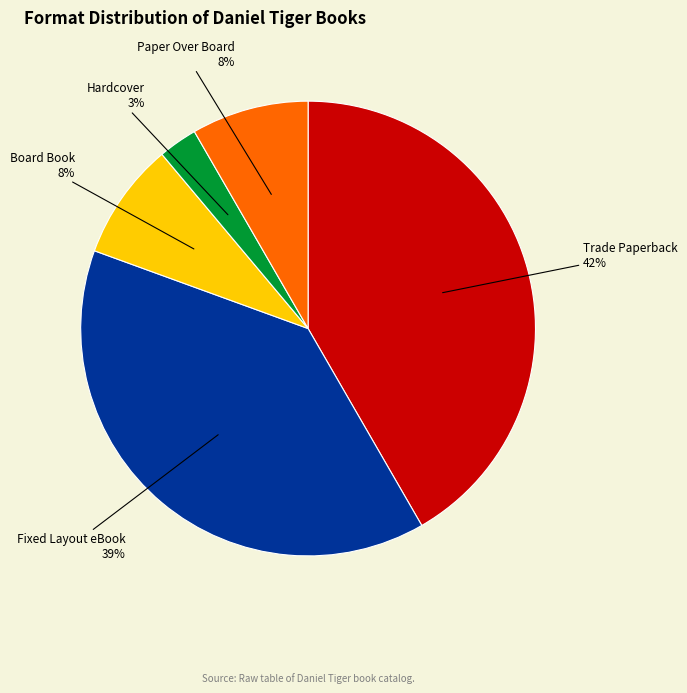

To the nearest percent, what is the difference between the largest and smallest slice percentages?

39%